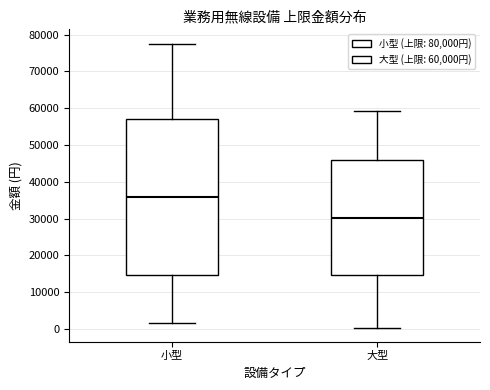

Reading left to right, read every box against the y-axis: the position of its median line, the range the box covers, and the ends of its whiskers. The values are not printed on the chart, so give them approximately, as read against the axis.

小型: median 36000, box 15000 to 57000, whiskers 2000 to 78000
大型: median 30000, box 15000 to 46000, whiskers 0 to 59000